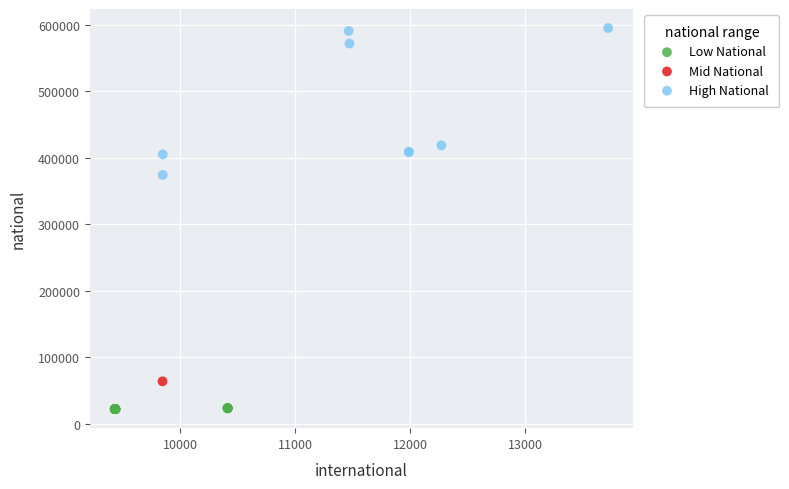

What are all the series names shown in the legend?

Low National, Mid National, High National